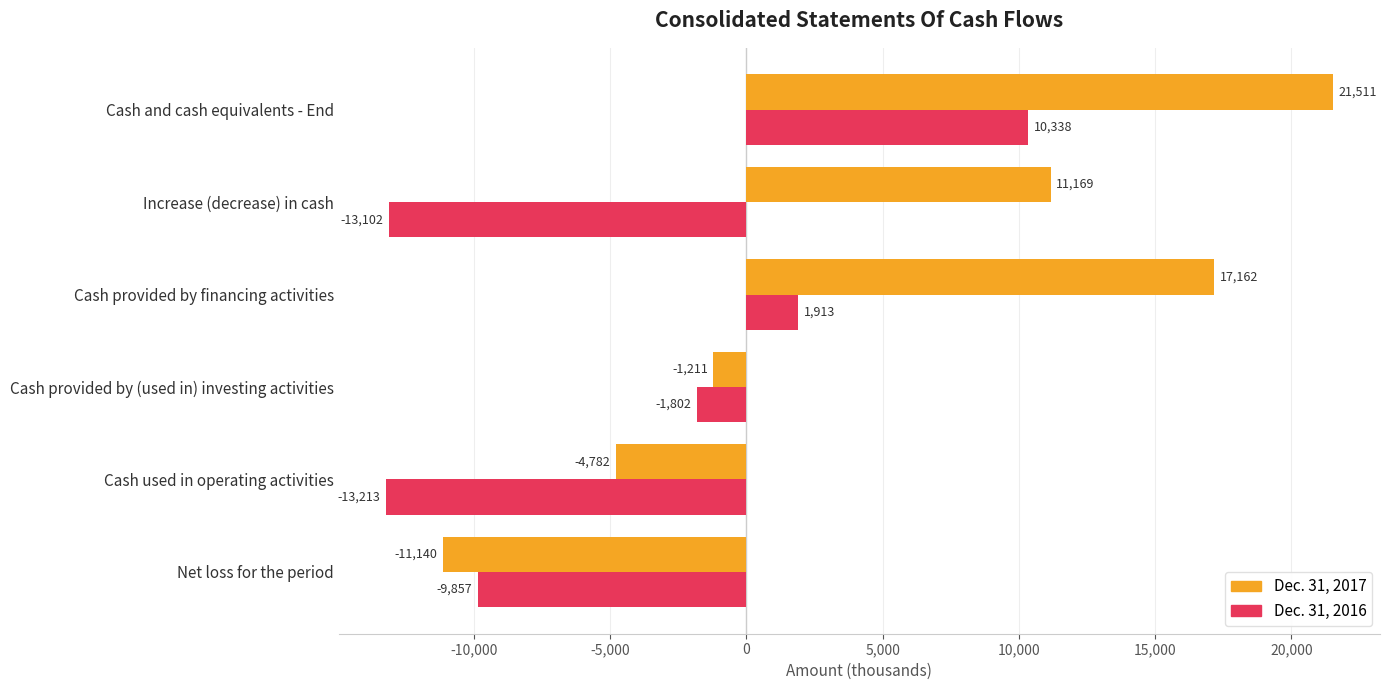

Which series has the widest spread of values?

Dec. 31, 2017